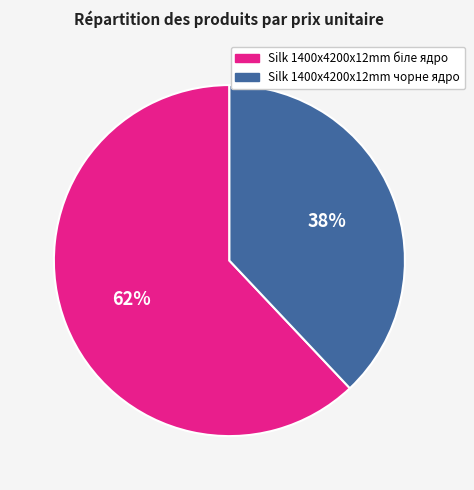

To the nearest percent, what is the average slice percentage?

50%